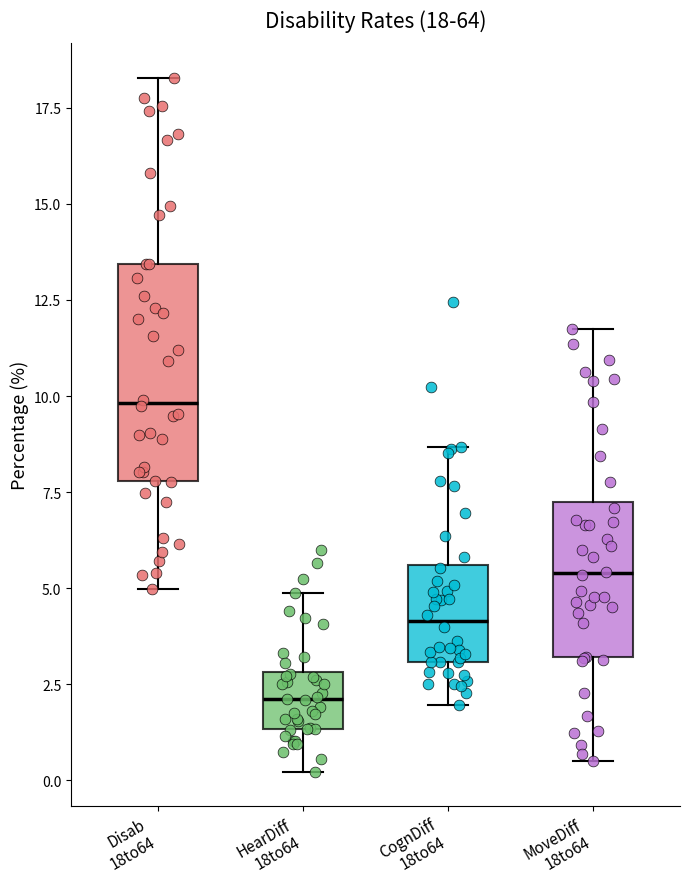

Which box has the highest median line?

Disab 18to64